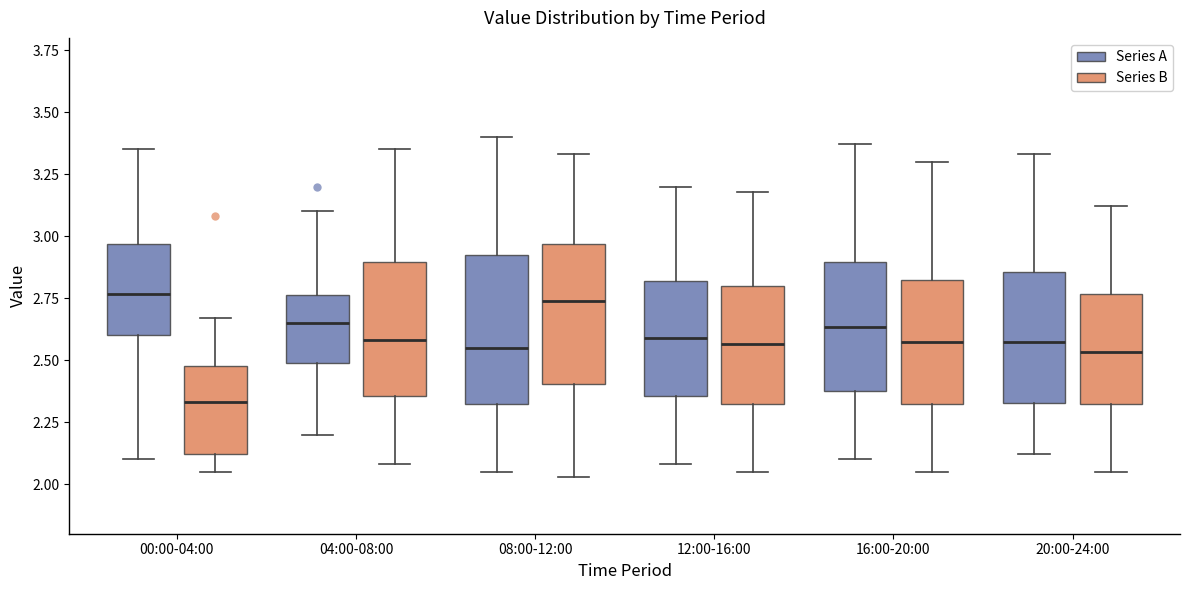

Reading left to right, read every box against the y-axis: the position of its median line, the range the box covers, and the ends of its whiskers. The values are not printed on the chart, so give them approximately, as read against the axis.

00:00-04:00 (Series A): median 2.75, box 2.60 to 2.95, whiskers 2.10 to 3.35
00:00-04:00 (Series B): median 2.35, box 2.10 to 2.50, whiskers 2.05 to 2.65
04:00-08:00 (Series A): median 2.65, box 2.50 to 2.75, whiskers 2.20 to 3.10
04:00-08:00 (Series B): median 2.60, box 2.35 to 2.90, whiskers 2.10 to 3.35
08:00-12:00 (Series A): median 2.55, box 2.35 to 2.95, whiskers 2.05 to 3.40
08:00-12:00 (Series B): median 2.75, box 2.40 to 2.95, whiskers 2.05 to 3.35
12:00-16:00 (Series A): median 2.60, box 2.35 to 2.80, whiskers 2.10 to 3.20
12:00-16:00 (Series B): median 2.55, box 2.35 to 2.80, whiskers 2.05 to 3.20
16:00-20:00 (Series A): median 2.65, box 2.40 to 2.90, whiskers 2.10 to 3.35
16:00-20:00 (Series B): median 2.60, box 2.35 to 2.85, whiskers 2.05 to 3.30
20:00-24:00 (Series A): median 2.60, box 2.35 to 2.85, whiskers 2.10 to 3.35
20:00-24:00 (Series B): median 2.55, box 2.35 to 2.75, whiskers 2.05 to 3.10